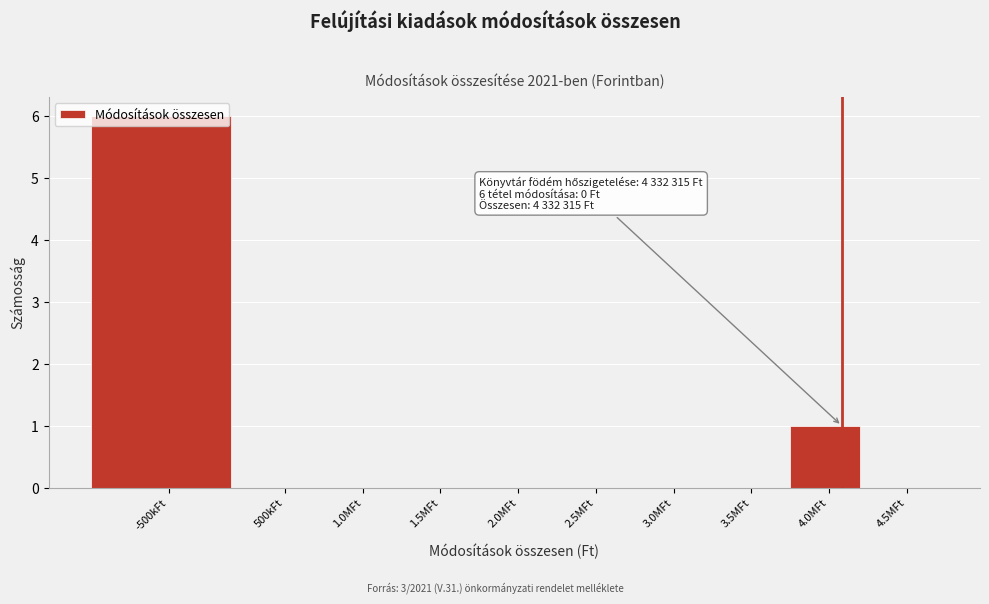

What is the sum of all values?

7